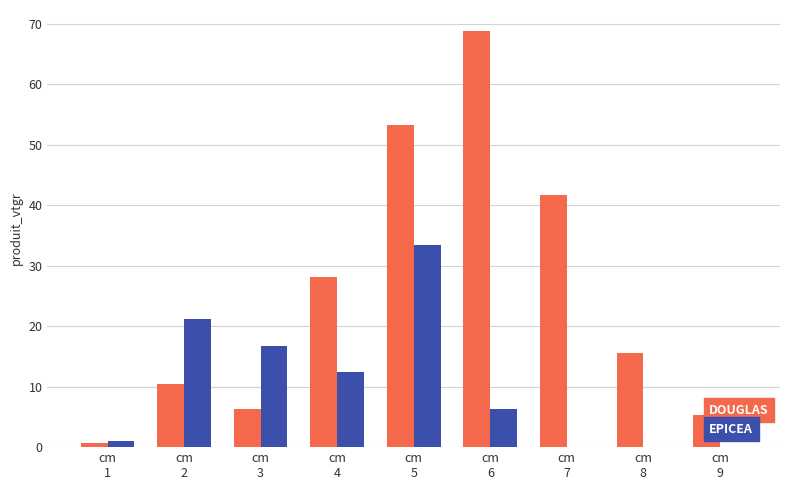

How many data points in EPICEA are above 6?

5